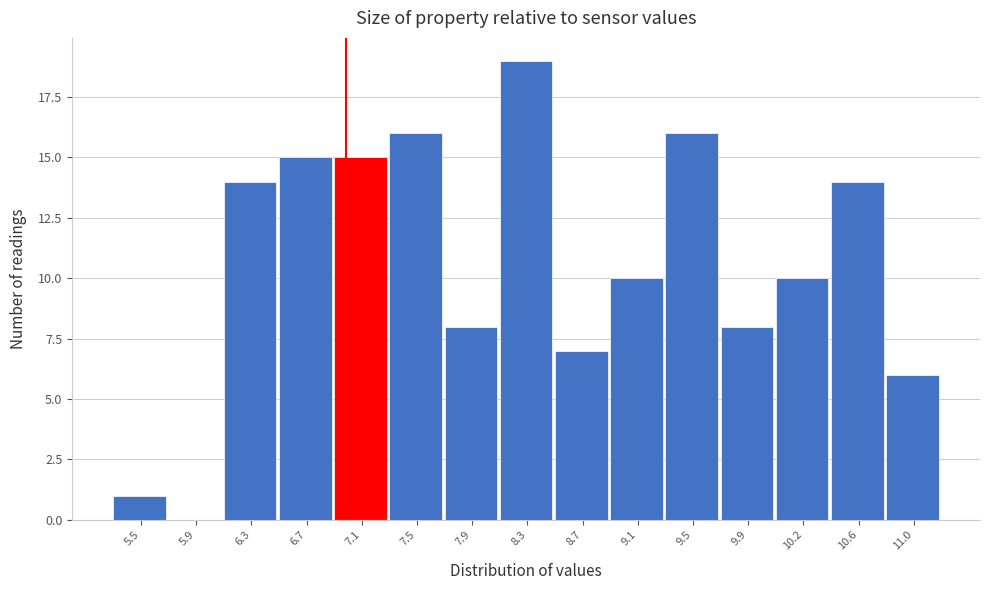

Reading left to right, list every bar in this chart as the range it spans on the x-axis followed by its height. Neither the bar edges nor the heights are printed on the chart, so give them approximately, as read against the axes.

5.35 to 5.75: 1
5.75 to 6.15: 0
6.15 to 6.50: 14
6.50 to 6.90: 15
6.90 to 7.30: 15
7.30 to 7.70: 16
7.70 to 8.10: 8
8.10 to 8.50: 19
8.50 to 8.85: 7
8.85 to 9.25: 10
9.25 to 9.65: 16
9.65 to 10.05: 8
10.05 to 10.45: 10
10.45 to 10.85: 14
10.85 to 11.20: 6